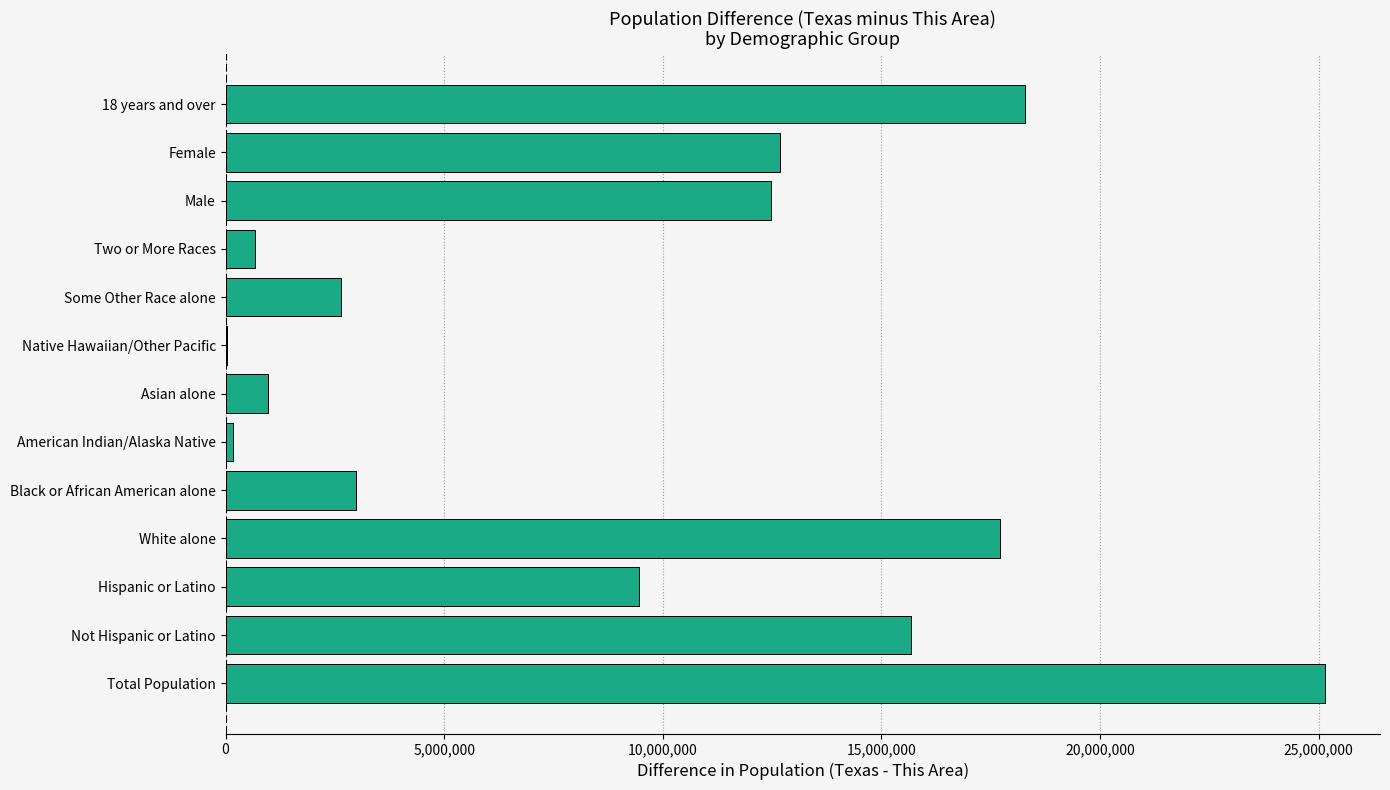

What is the sum of all values?

118858840